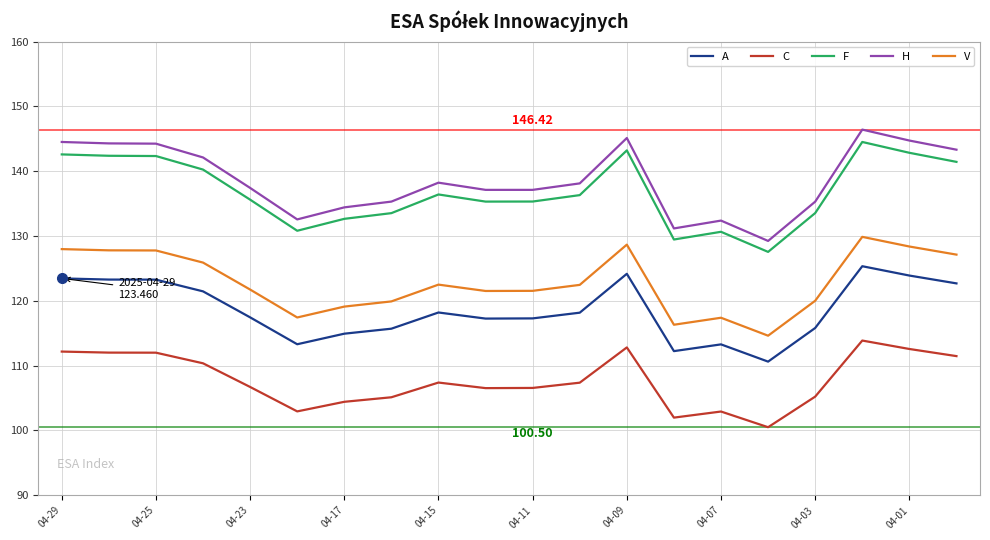

Which series has the largest range (max minus min)?

H